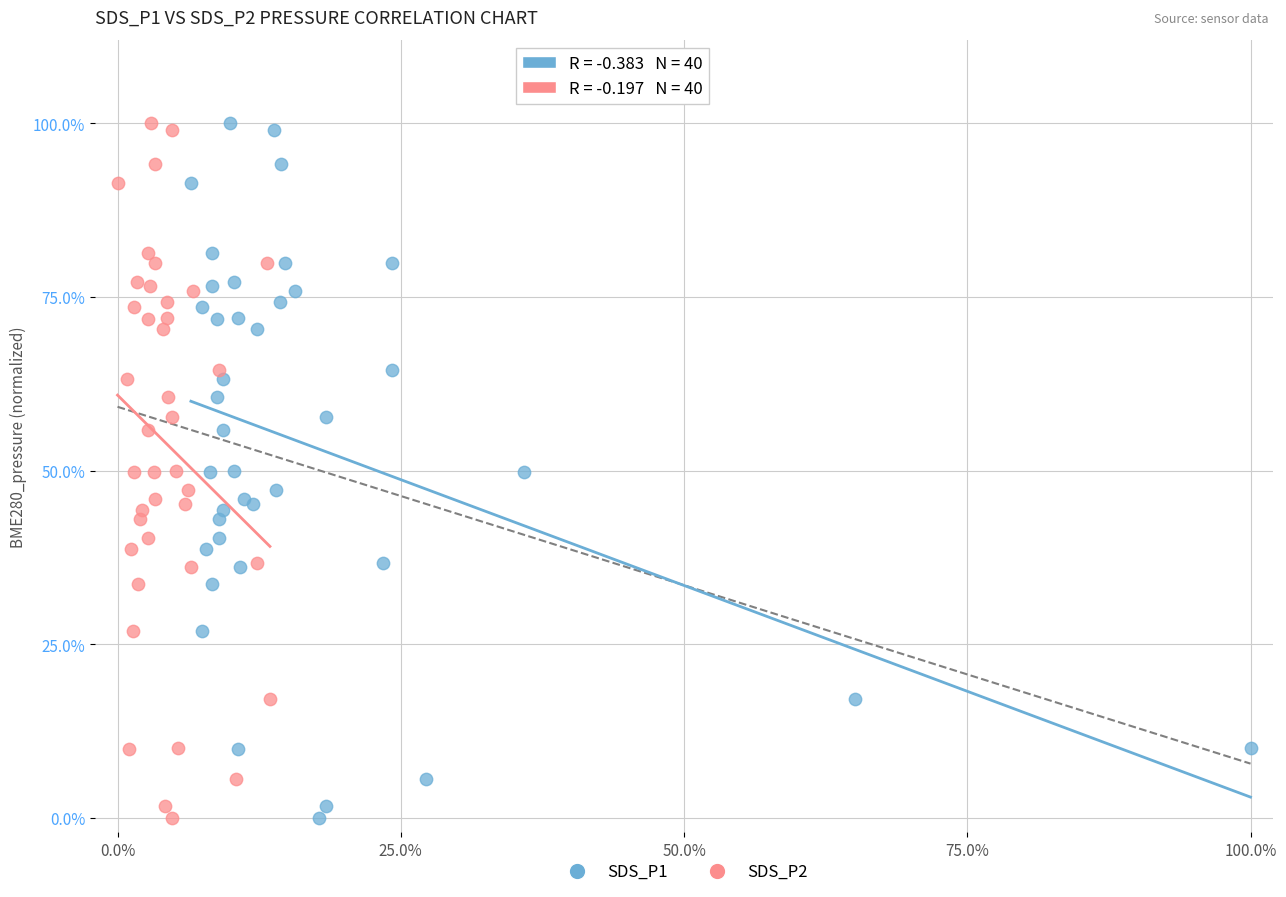

What are all the series names shown in the legend?

SDS_P1, SDS_P2